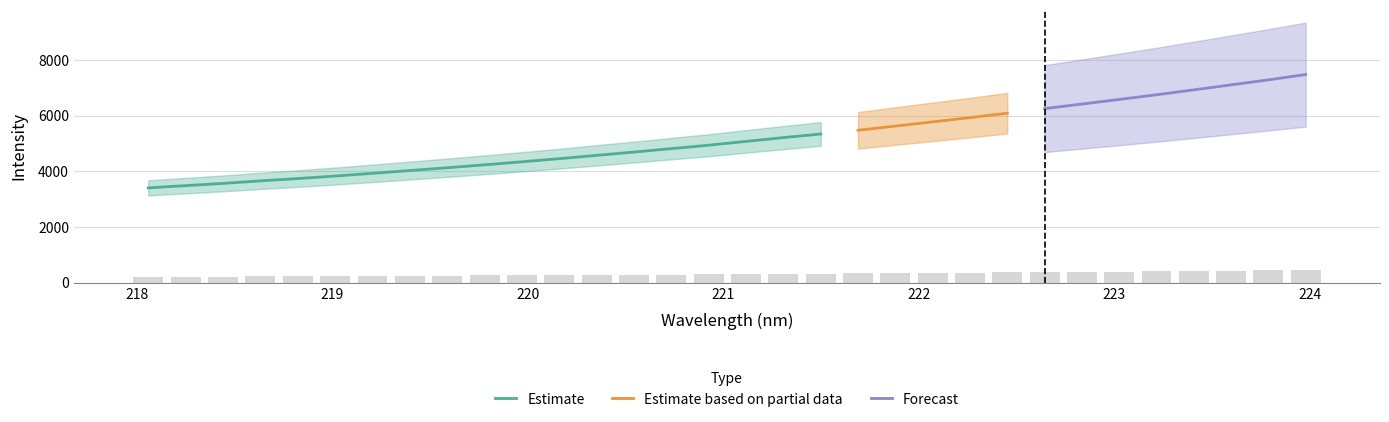

How many distinct data groups are displayed?

3